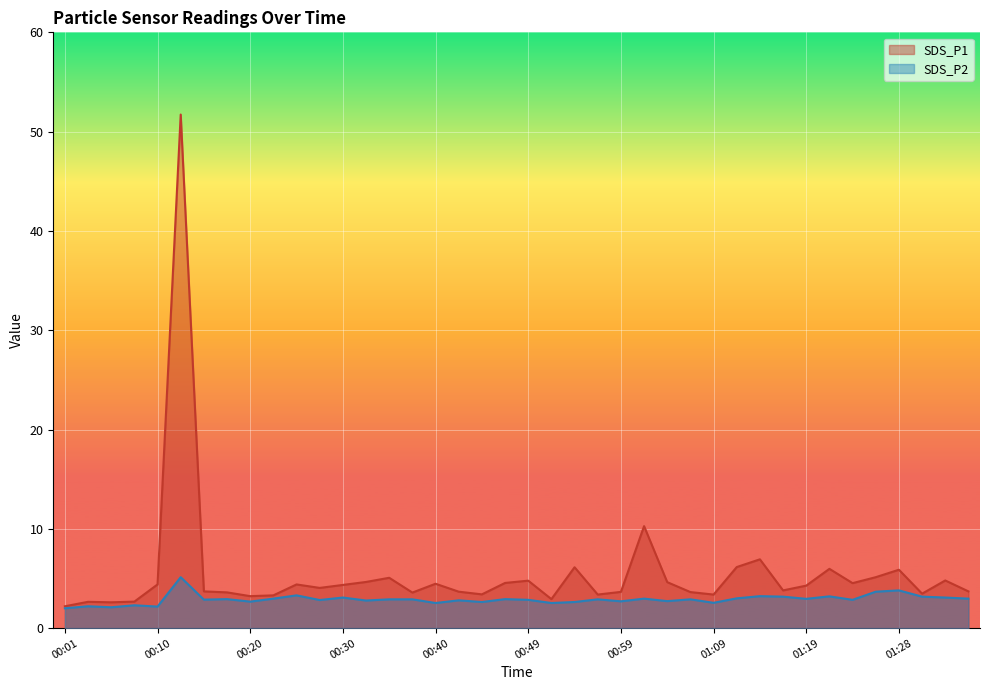

What is the maximum value shown in the chart?

51.7